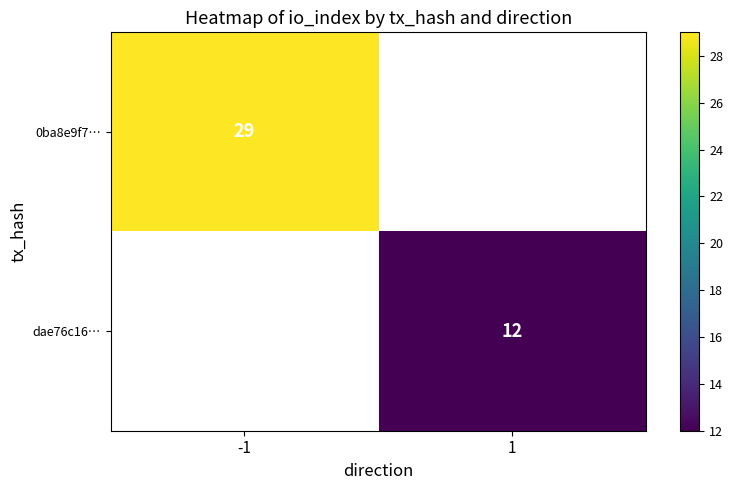

How many categories are shown in the chart?

2